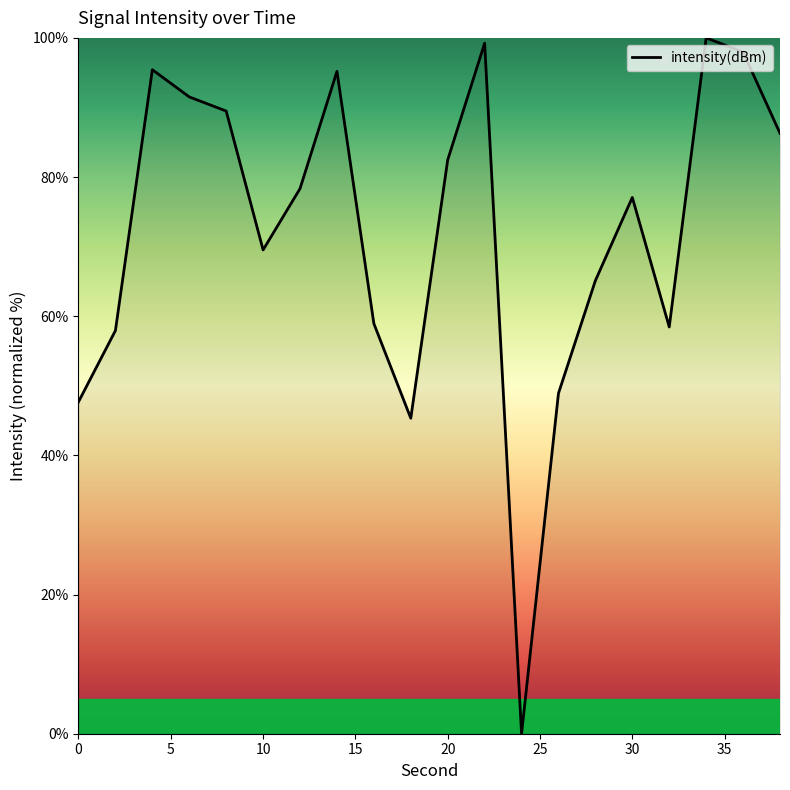

What is the difference between the maximum and minimum values?

100.0